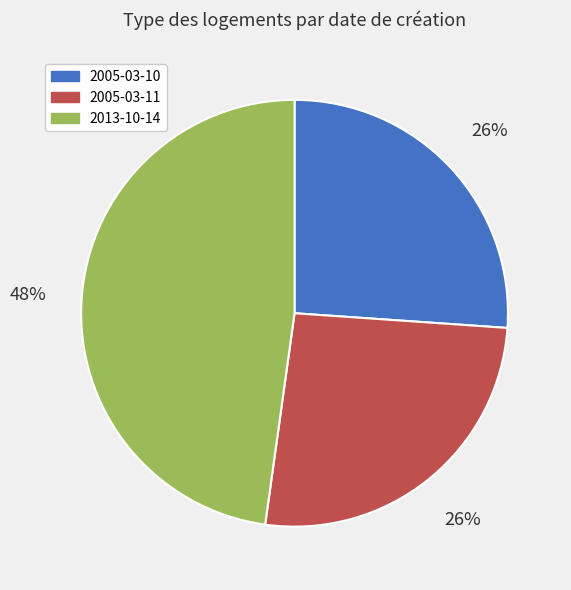

The 2013-10-14 slice represents 48% of the pie. True or false?

True